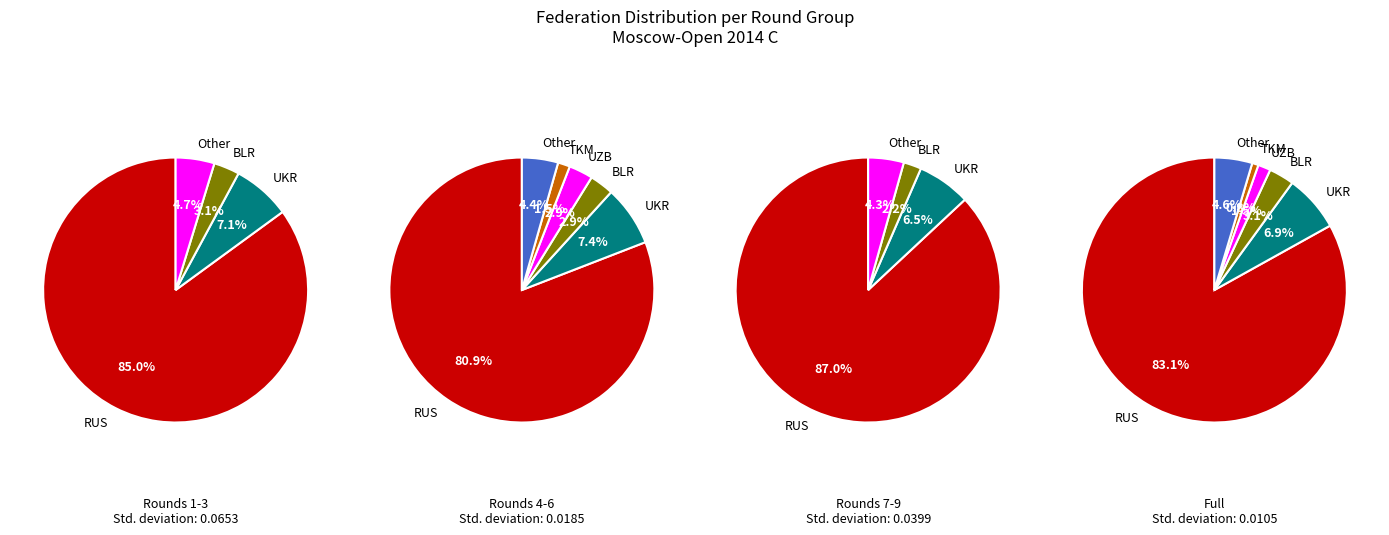

The BLR slice represents 11% of the pie. True or false?

False